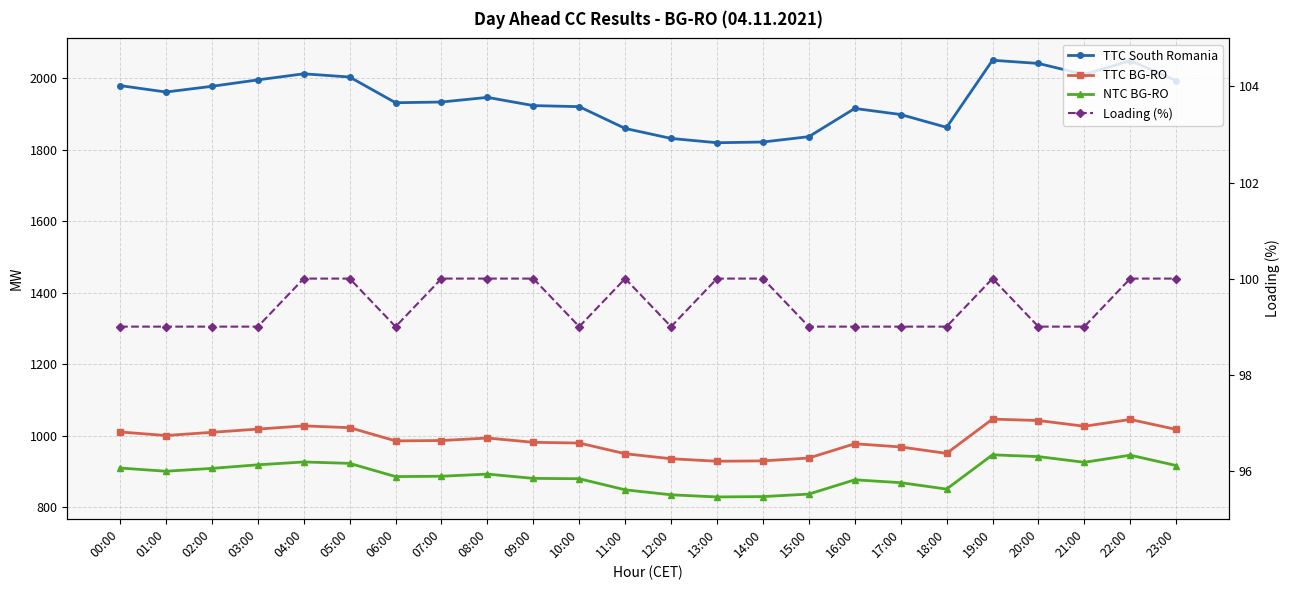

True or false: TTC BG-RO and NTC BG-RO intersect in this chart.

False